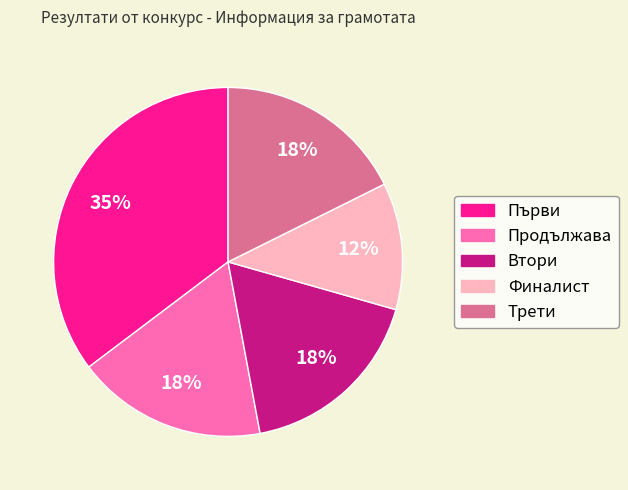

Count the number of slices in the pie.

5